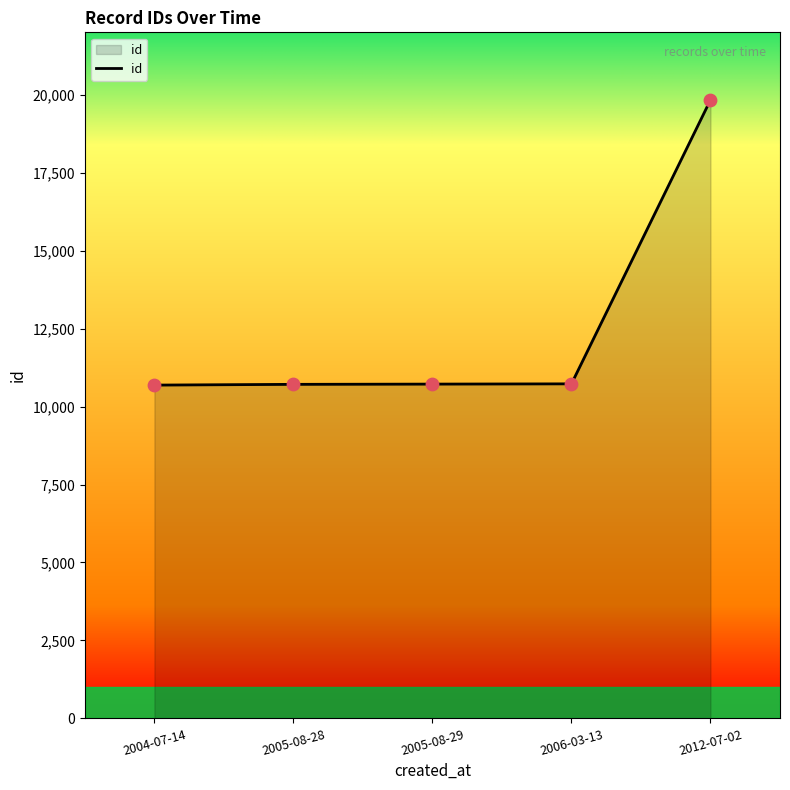

What is the change in value from 2006-03-13 to 2012-07-02?

+9105